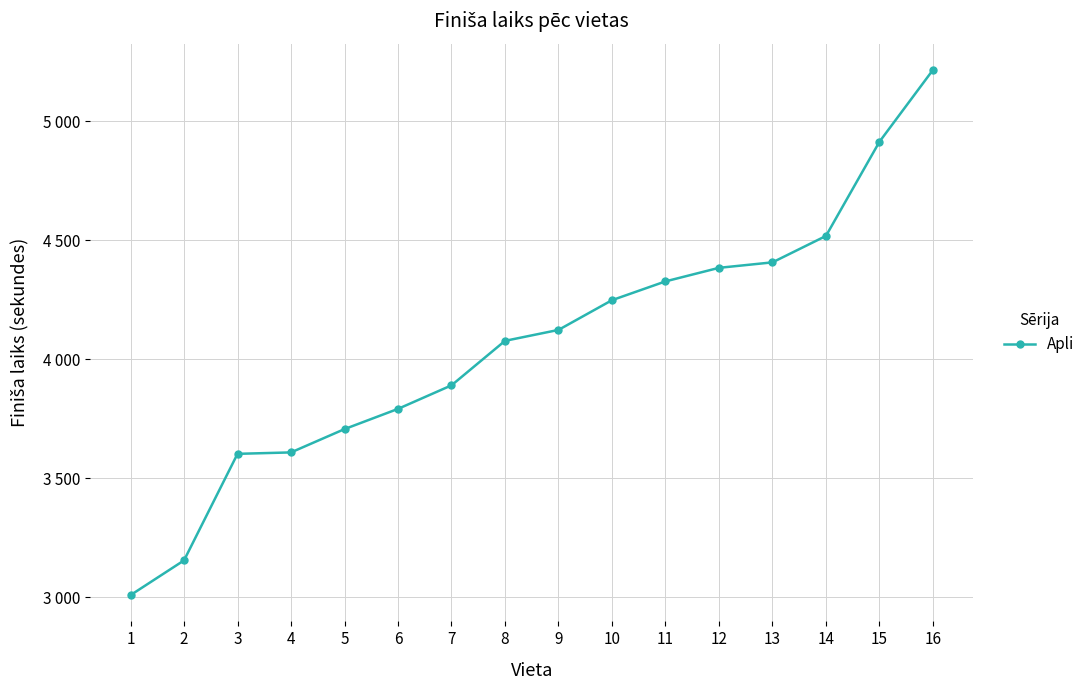

Is this an area chart (filled region under the line)?

No